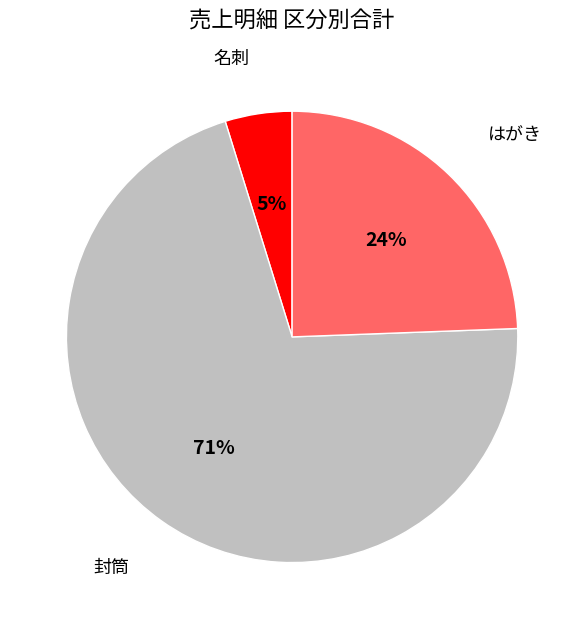

To the nearest percent, what is the average slice percentage?

33%